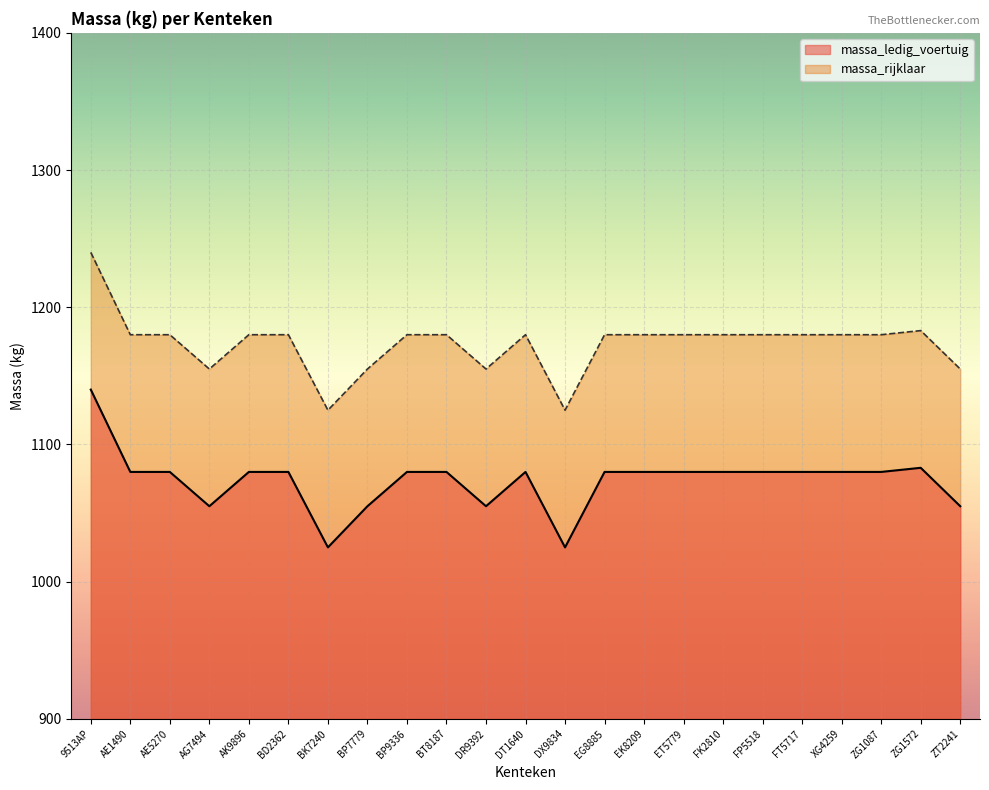

Between AG7494 and BP7779, which is larger?

AG7494